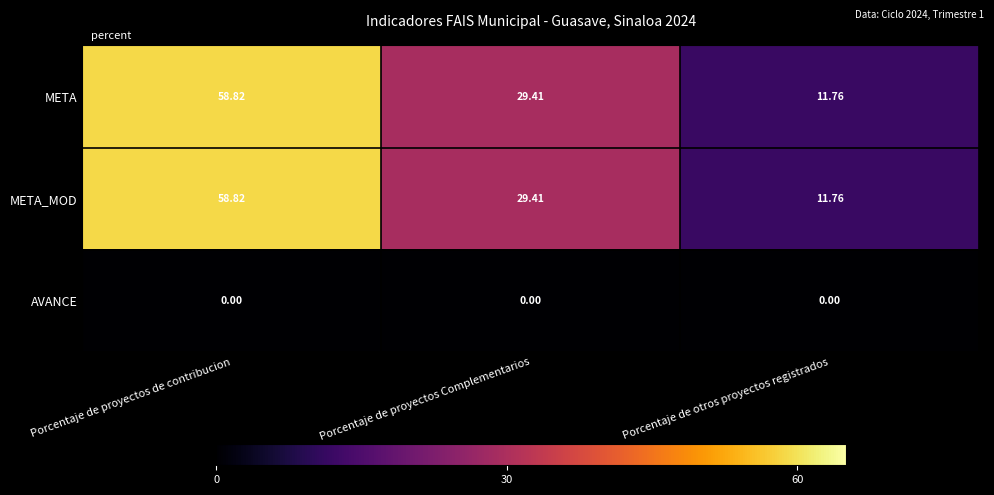

At which label is META_MOD closest to 35?

Porcentaje de proyectos Complementarios